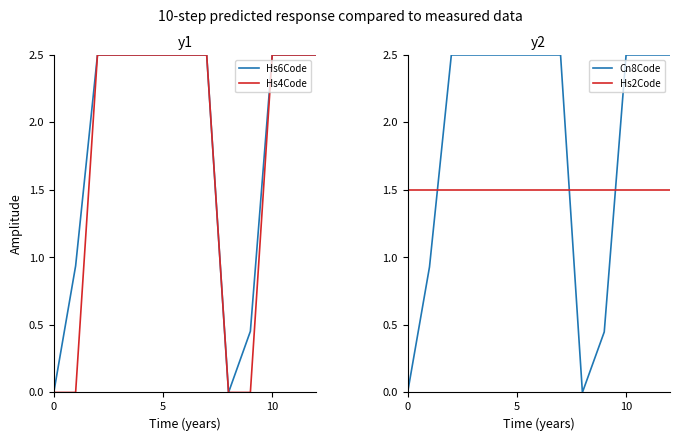

How many lines are shown in the chart?

4